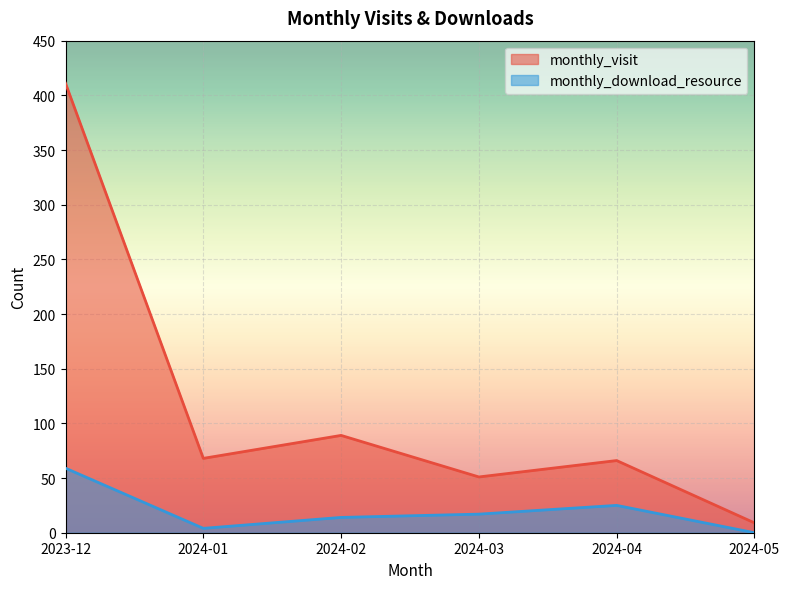

Is it true that monthly_download_resource equals 43 at 2024-04?

False